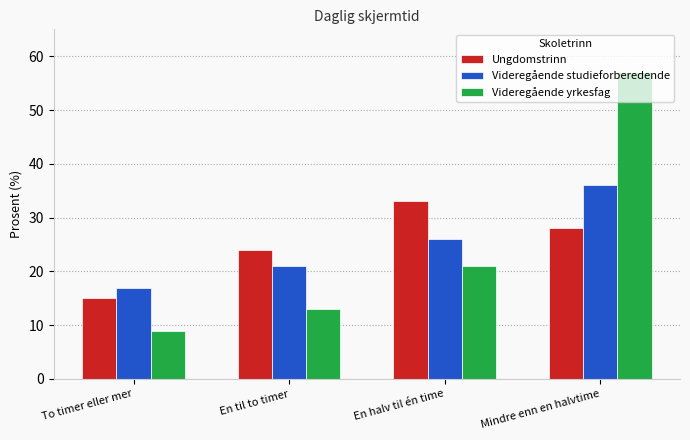

At En halv til én time, list the series in order from smallest to largest.

Videregående yrkesfag, Videregående studieforberedende, Ungdomstrinn